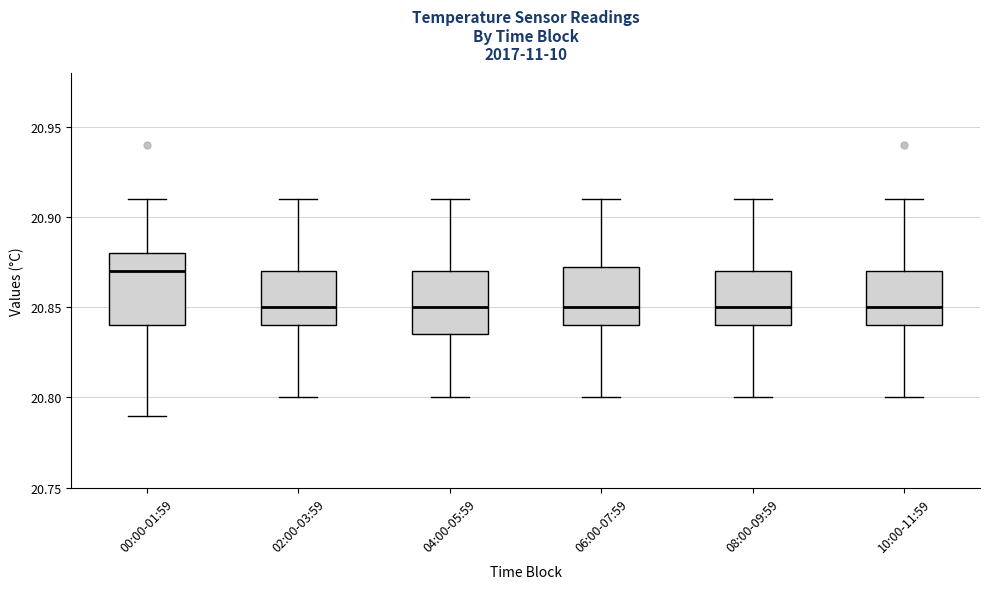

Which box has the highest median line?

00:00-01:59